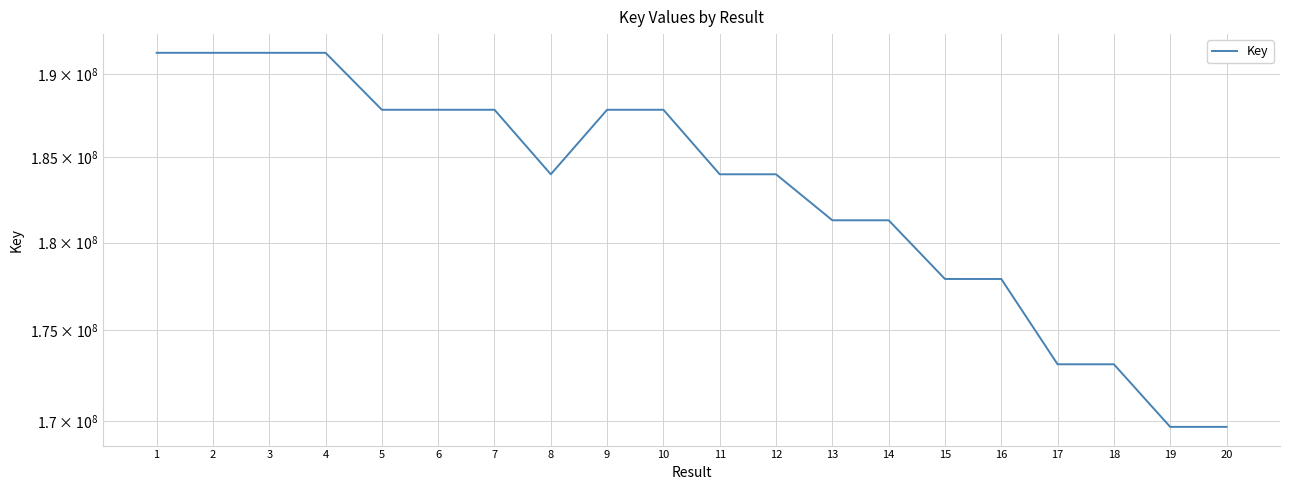

What is the value of the 8th point from the left?

183987602